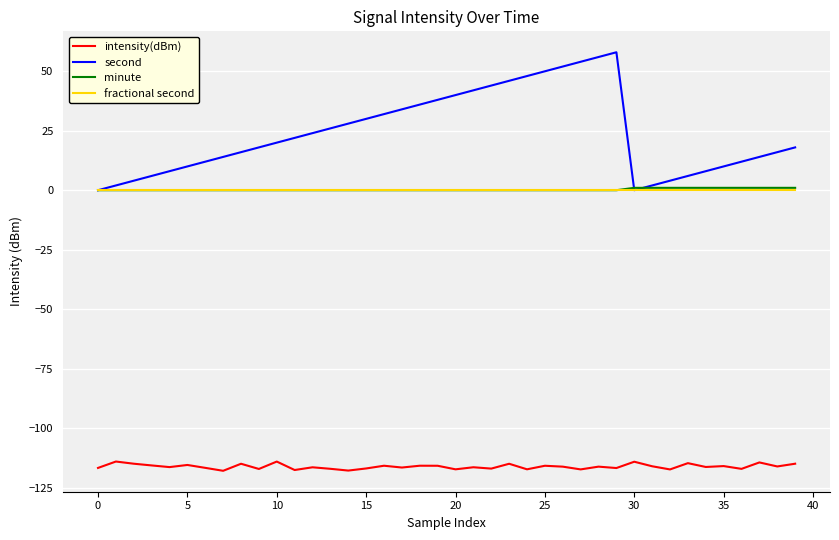

Which series has the widest spread of values?

second